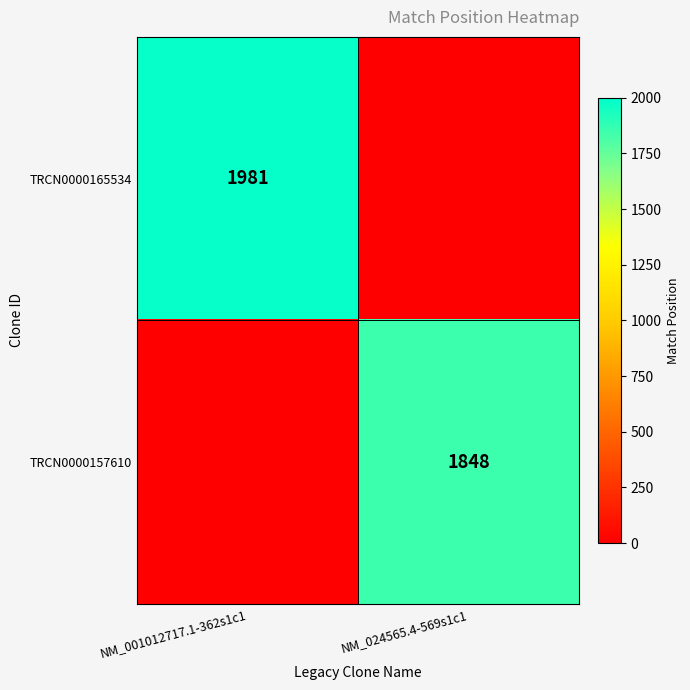

True or false: TRCN0000157610 has a value of 1848 at NM_024565.4-569s1c1.

True